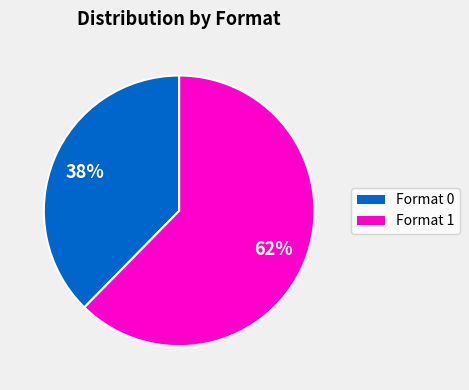

How many slices are in this pie chart?

2